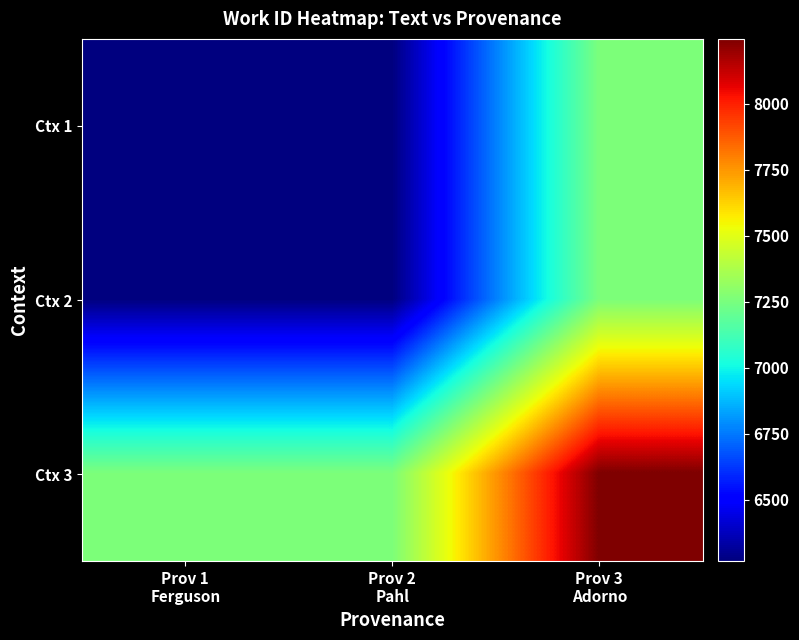

Rank the series at Prov 1 Ferguson from highest to lowest value.

Ctx 3, Ctx 1, Ctx 2